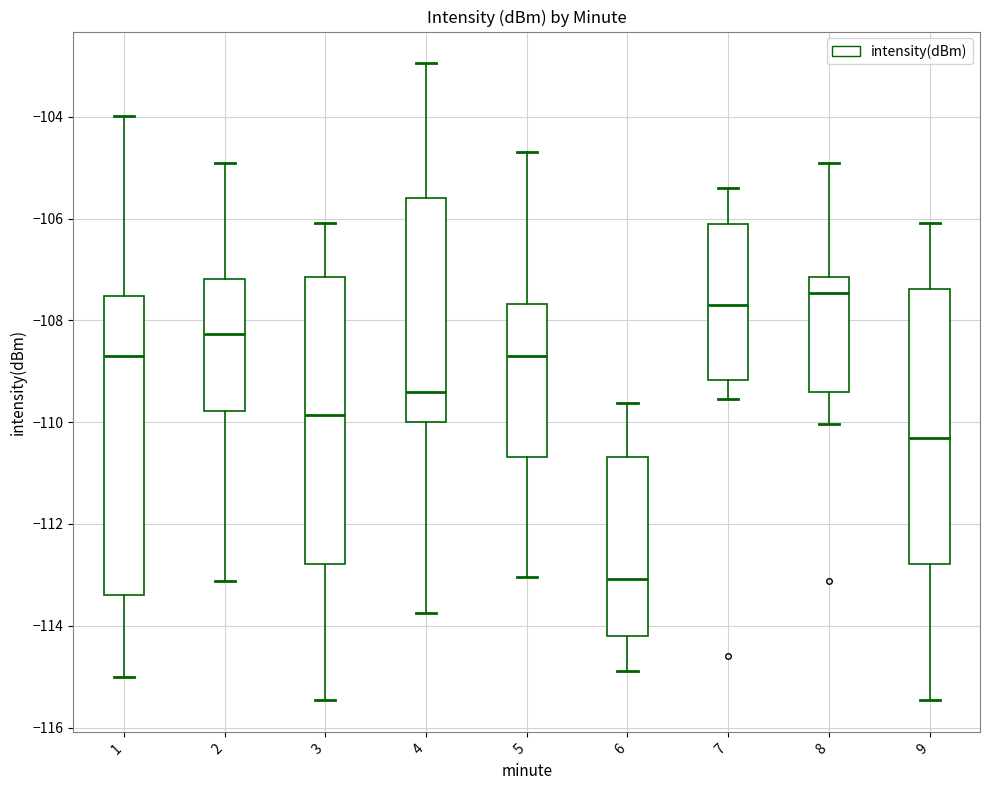

Reading left to right, read every box against the y-axis: the position of its median line, the range the box covers, and the ends of its whiskers. The values are not printed on the chart, so give them approximately, as read against the axis.

1: median -108.8, box -113.4 to -107.6, whiskers -115.0 to -104.0
2: median -108.2, box -109.8 to -107.2, whiskers -113.2 to -105.0
3: median -109.8, box -112.8 to -107.2, whiskers -115.4 to -106.0
4: median -109.4, box -110.0 to -105.6, whiskers -113.8 to -103.0
5: median -108.8, box -110.6 to -107.6, whiskers -113.0 to -104.6
6: median -113.0, box -114.2 to -110.6, whiskers -114.8 to -109.6
7: median -107.6, box -109.2 to -106.2, whiskers -109.6 to -105.4
8: median -107.4, box -109.4 to -107.2, whiskers -110.0 to -105.0
9: median -110.4, box -112.8 to -107.4, whiskers -115.4 to -106.0